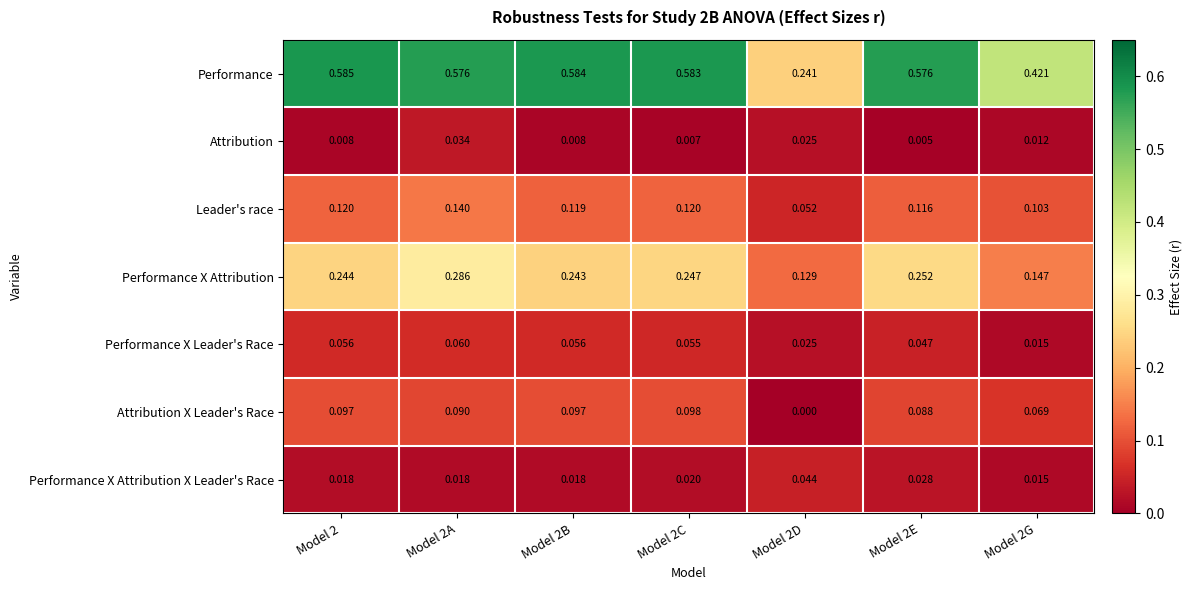

Which series has the largest total across all categories?

Performance